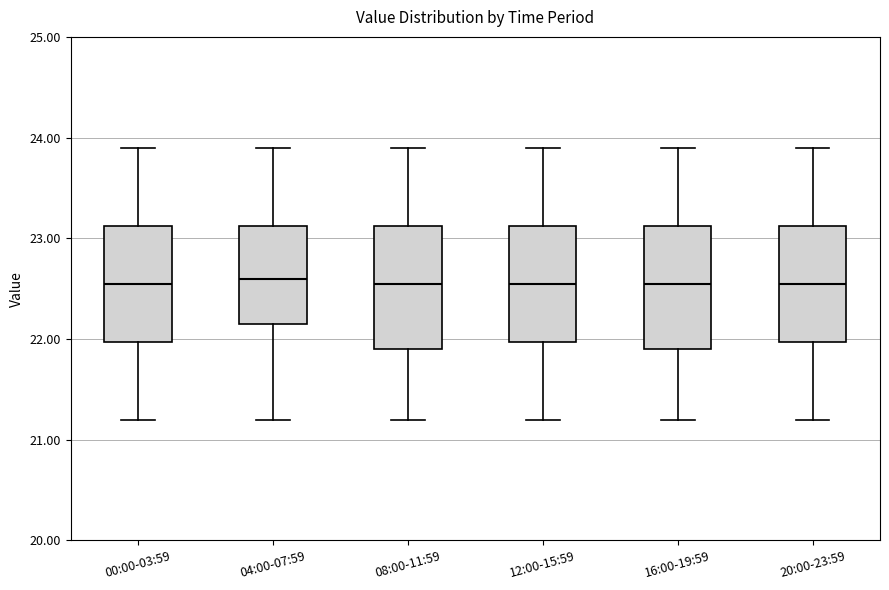

Reading left to right, transcribe this box plot: for each box, give where its median line is, the range the box spans, and where its two whiskers end, as read against the y-axis. The values are not printed on the chart, so give them approximately, as read against the axis.

00:00-03:59: median 22.6, box 22.0 to 23.1, whiskers 21.2 to 23.9
04:00-07:59: median 22.6, box 22.2 to 23.1, whiskers 21.2 to 23.9
08:00-11:59: median 22.6, box 21.9 to 23.1, whiskers 21.2 to 23.9
12:00-15:59: median 22.6, box 22.0 to 23.1, whiskers 21.2 to 23.9
16:00-19:59: median 22.6, box 21.9 to 23.1, whiskers 21.2 to 23.9
20:00-23:59: median 22.6, box 22.0 to 23.1, whiskers 21.2 to 23.9